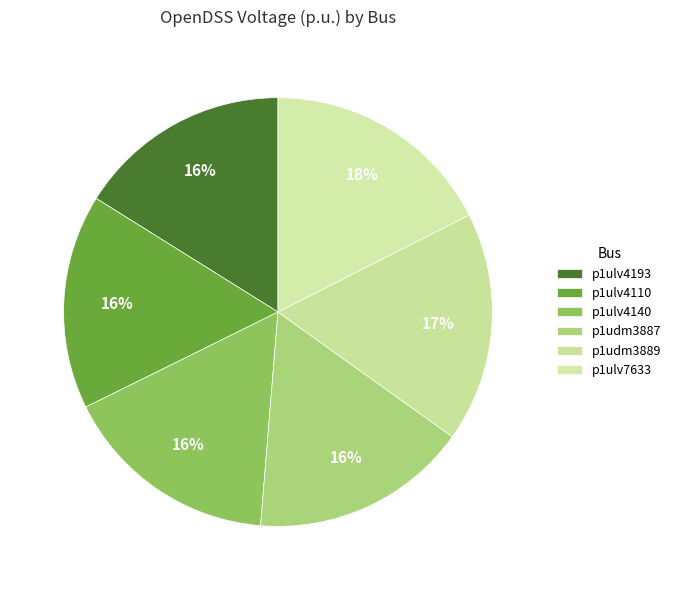

Between p1ulv7633 and p1udm3887, which is larger?

p1ulv7633